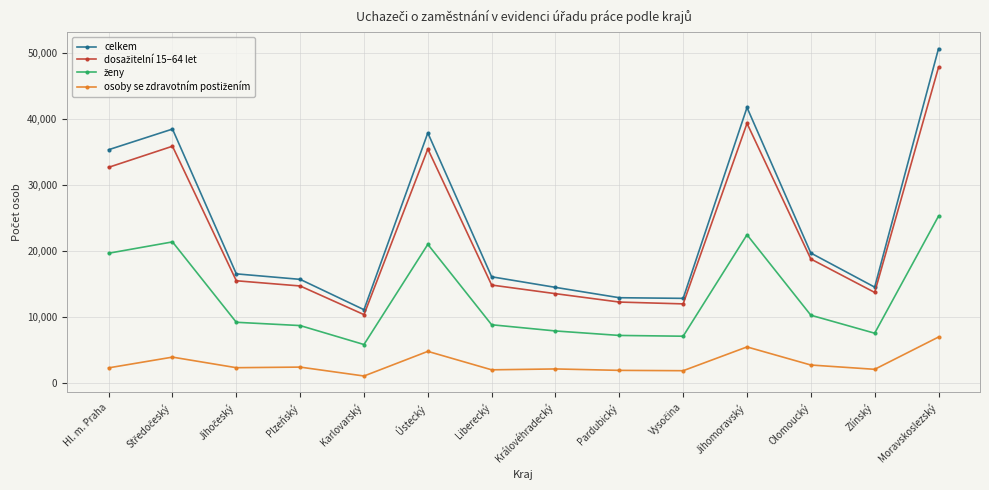

How many values in the celkem series are below 16540?

7